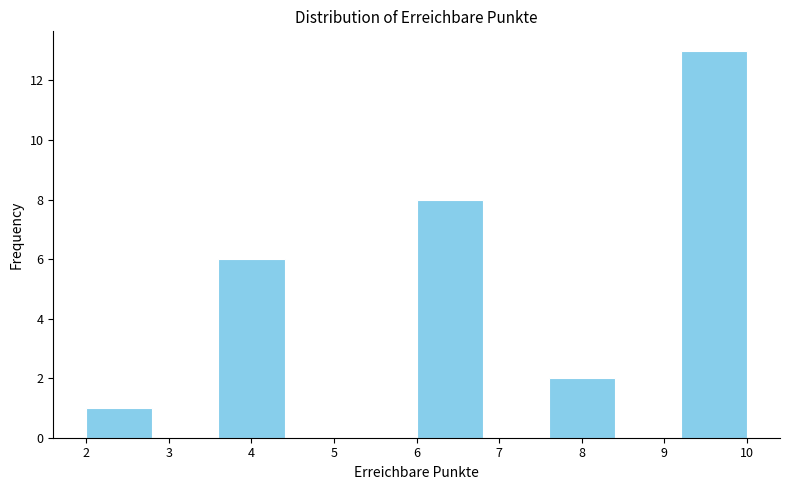

Over which range of the x-axis is the bar tallest?

9.2 to 10.0